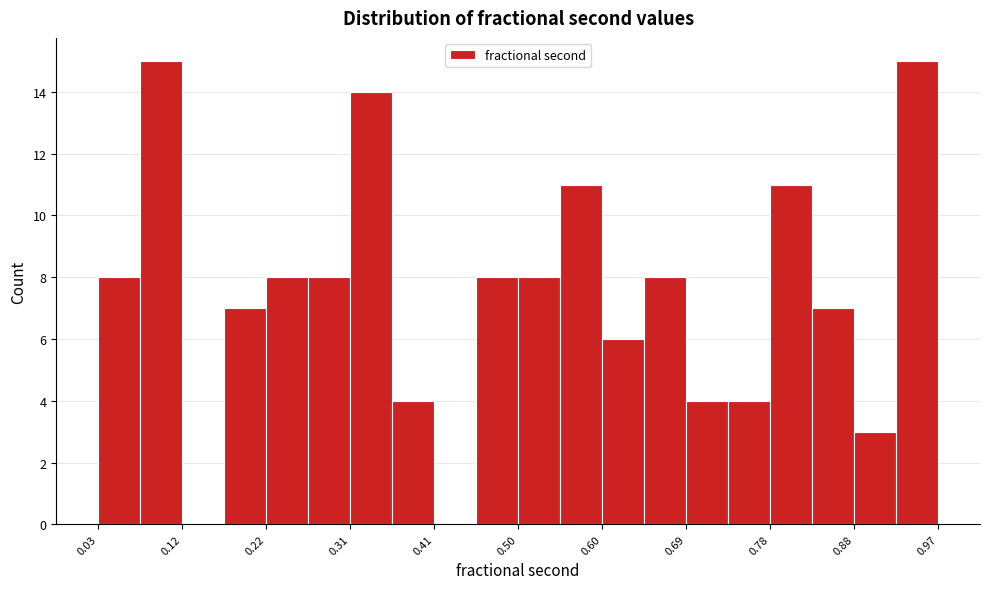

Reading left to right, transcribe this chart: for each bar, give the range it covers on the x-axis and its height. Neither the bar edges nor the heights are printed on the chart, so give them approximately, as read against the axes.

0.03 to 0.08: 8
0.08 to 0.12: 15
0.12 to 0.17: 0
0.17 to 0.22: 7
0.22 to 0.27: 8
0.27 to 0.31: 8
0.31 to 0.36: 14
0.36 to 0.41: 4
0.41 to 0.45: 0
0.45 to 0.50: 8
0.50 to 0.55: 8
0.55 to 0.60: 11
0.60 to 0.64: 6
0.64 to 0.69: 8
0.69 to 0.74: 4
0.74 to 0.78: 4
0.78 to 0.83: 11
0.83 to 0.88: 7
0.88 to 0.93: 3
0.93 to 0.97: 15